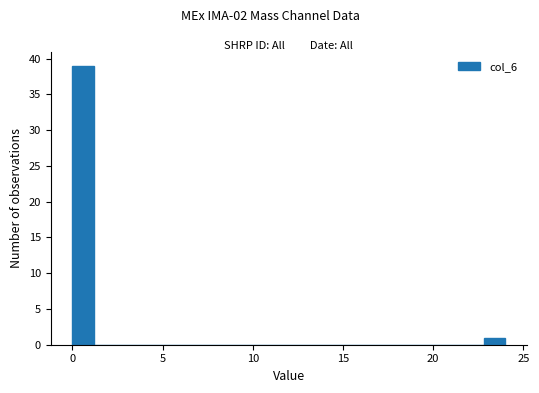

Read against the x-axis, roughly where is the centre of the tallest bar?

0.5